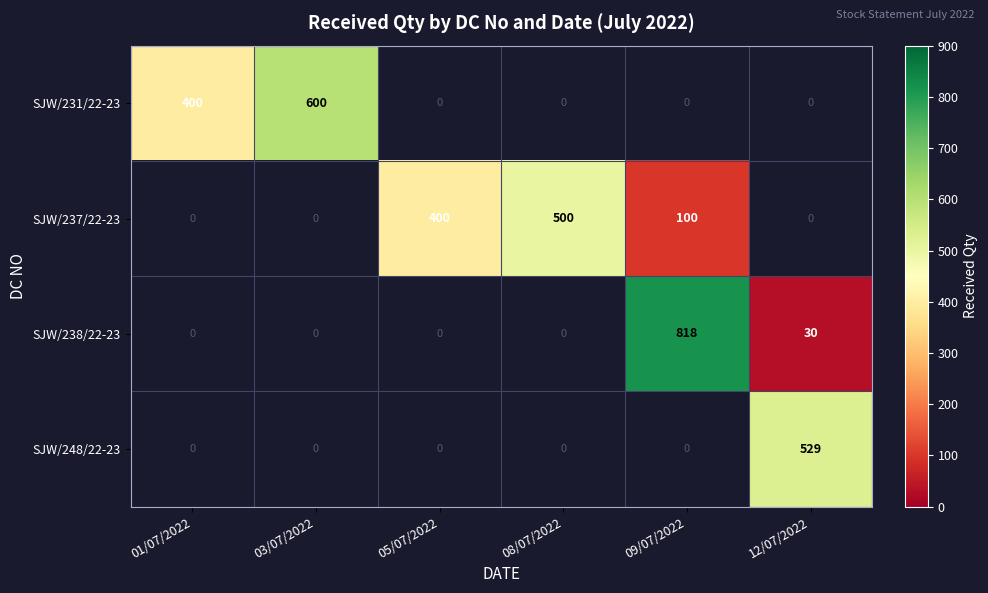

Between 08/07/2022 and 12/07/2022, which is larger?

12/07/2022